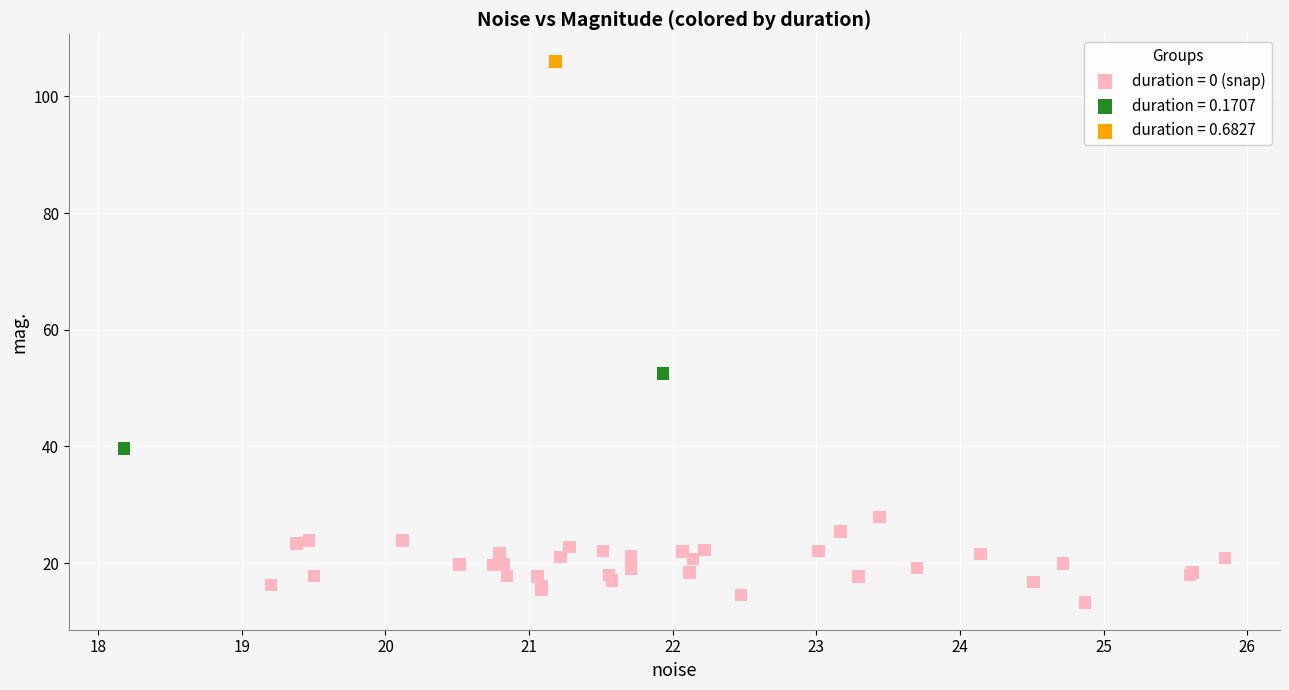

Which series contains the highest Y value?

duration = 0.6827